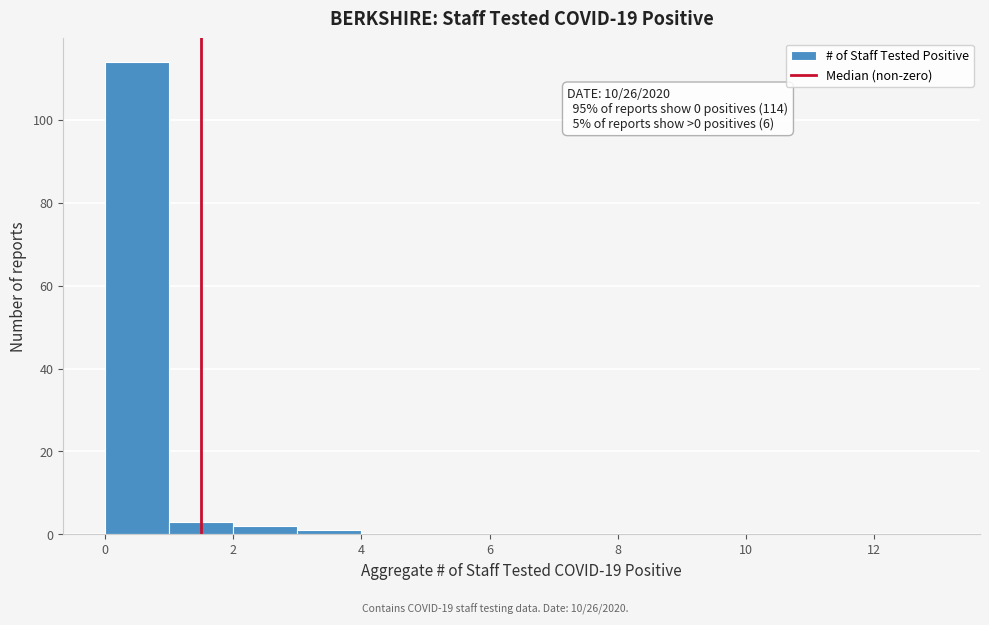

Which range on the x-axis has the tallest bar?

0 to 1